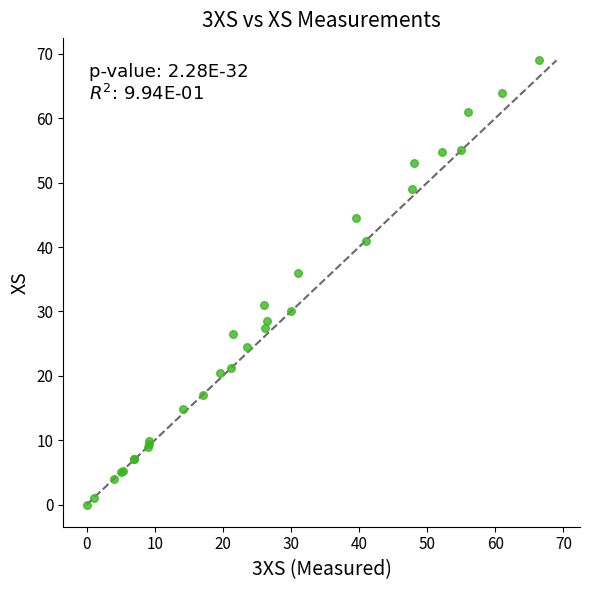

What Y value in the scatter plot is closest to 34?

36.0